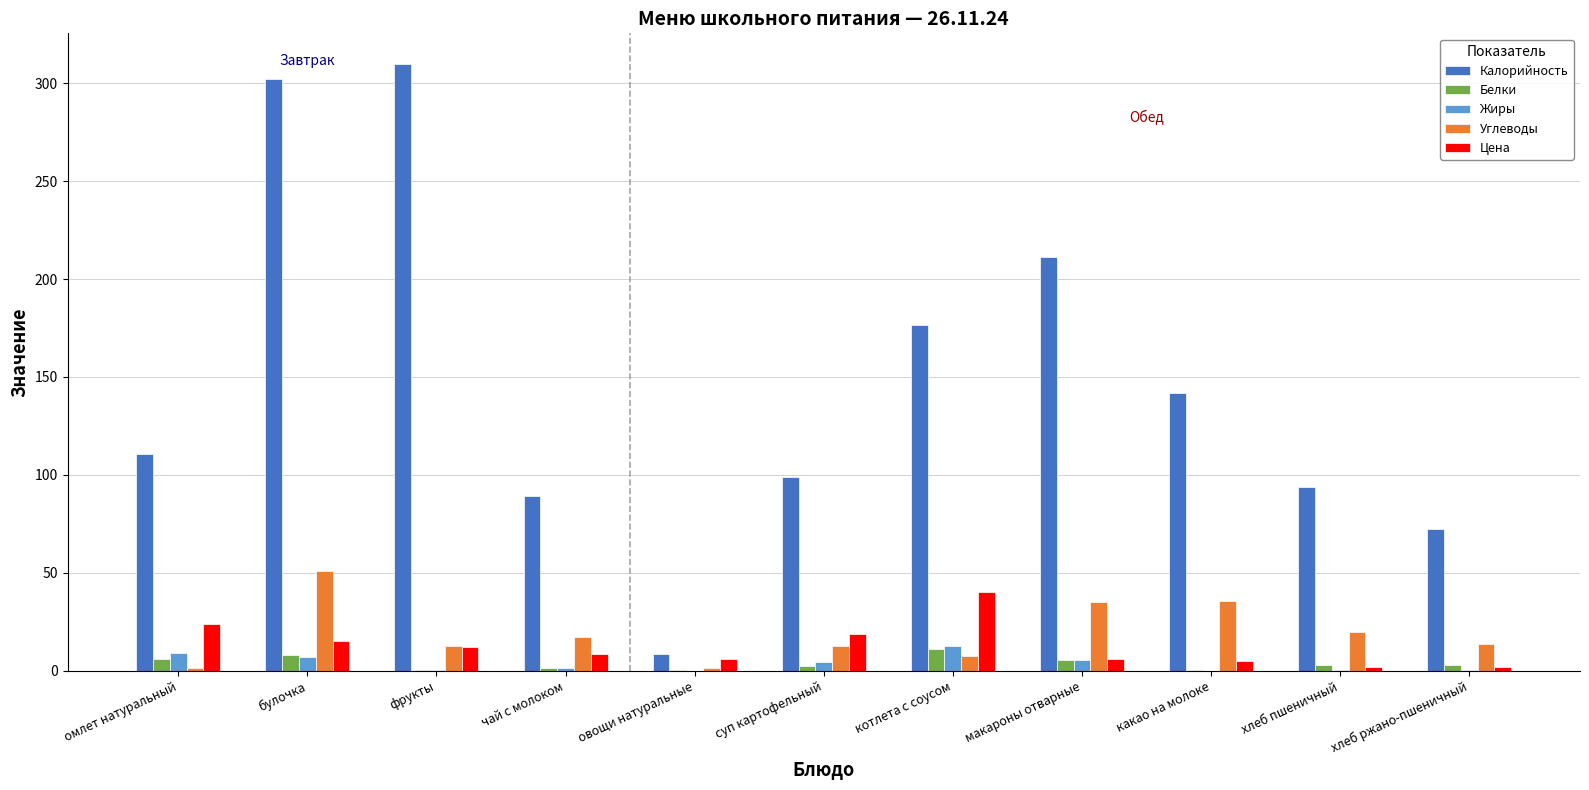

What is the sum of all Калорийность values?

1615.5